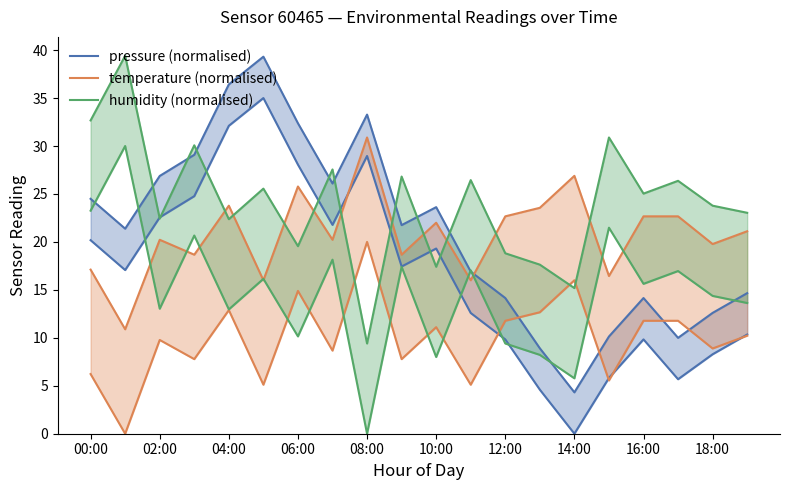

Which has a higher value, 08:00 or 14:00?

08:00